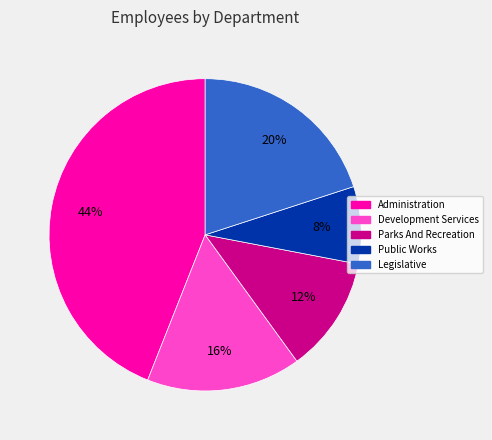

The Public Works slice represents 8% of the pie. True or false?

True